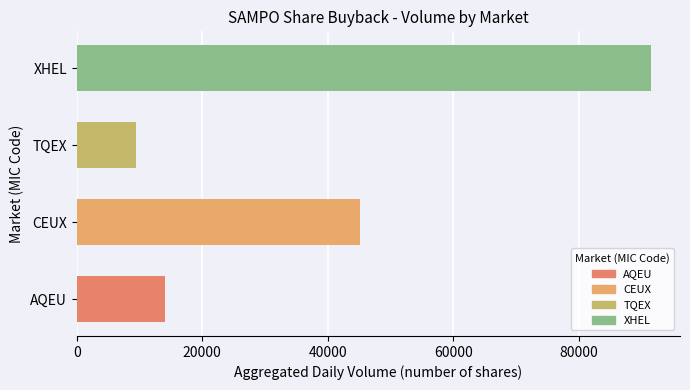

What is the minimum value shown in the chart?

9381